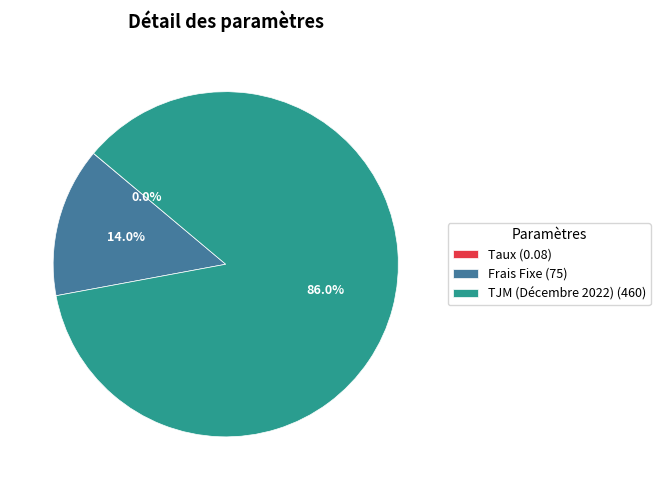

What percentage is NOT represented by Frais Fixe (75)?

86.0%